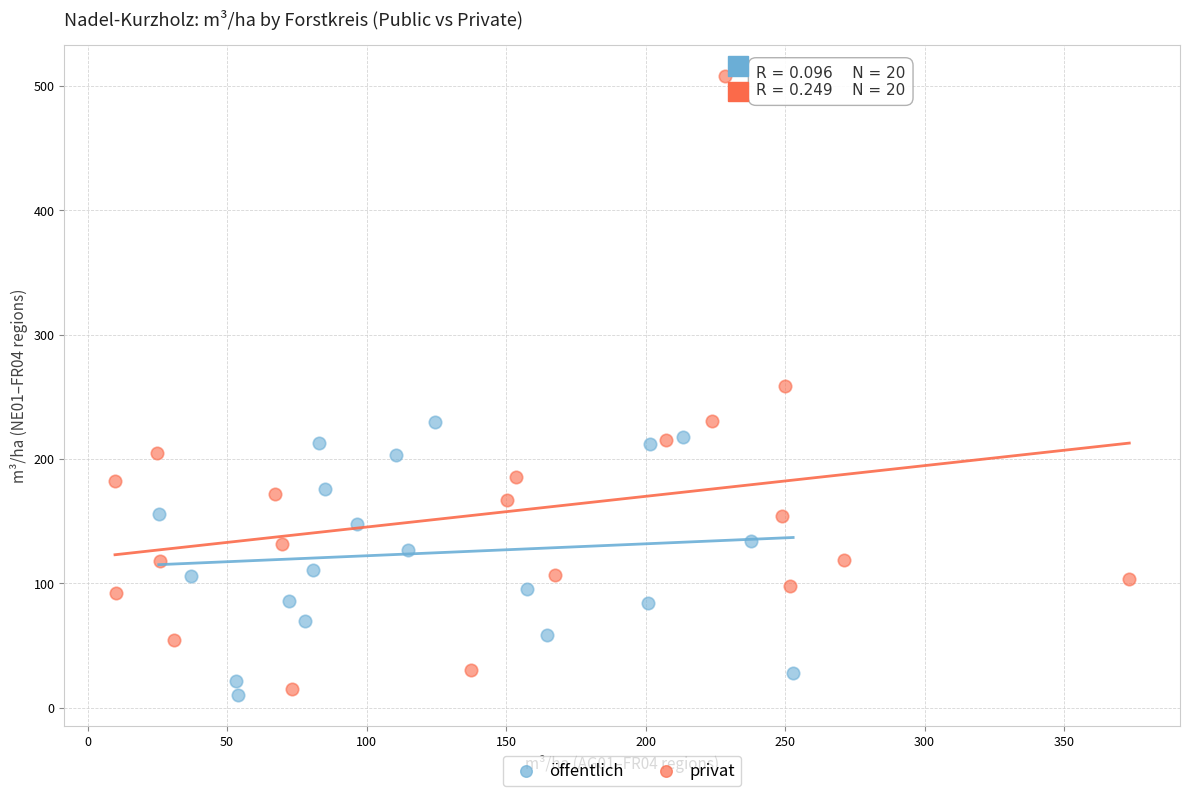

What are all the series names shown in the legend?

öffentlich, privat